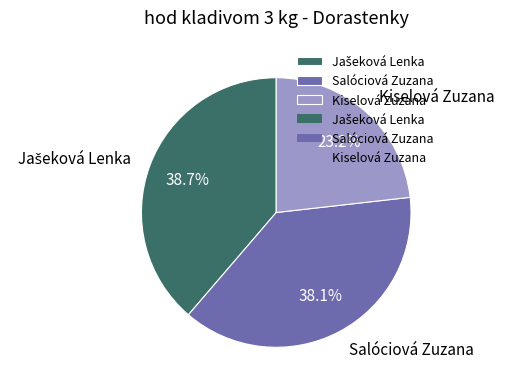

Is there a majority slice in this chart?

No